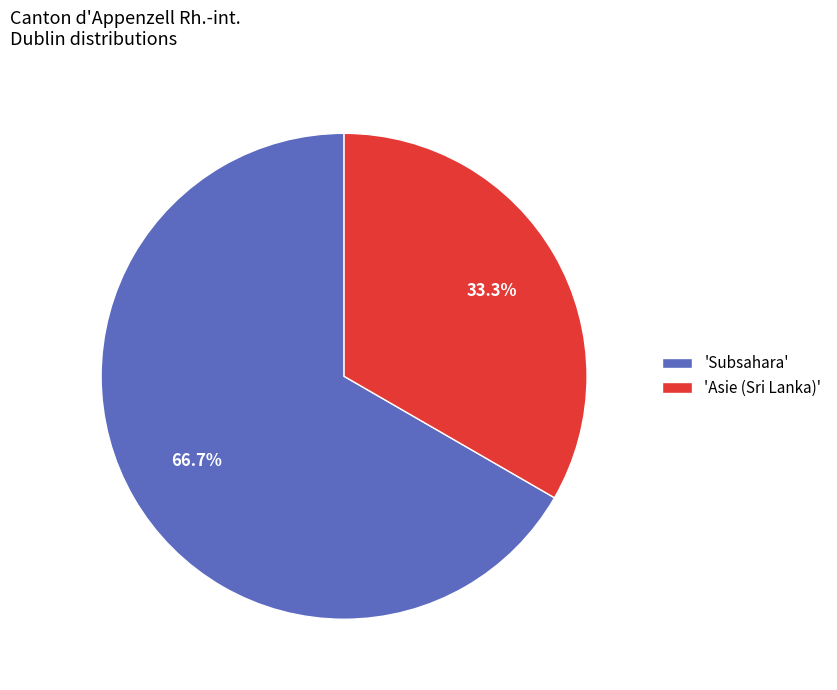

Is the sum of 'Asie (Sri Lanka)' and 'Subsahara' greater than half?

Yes